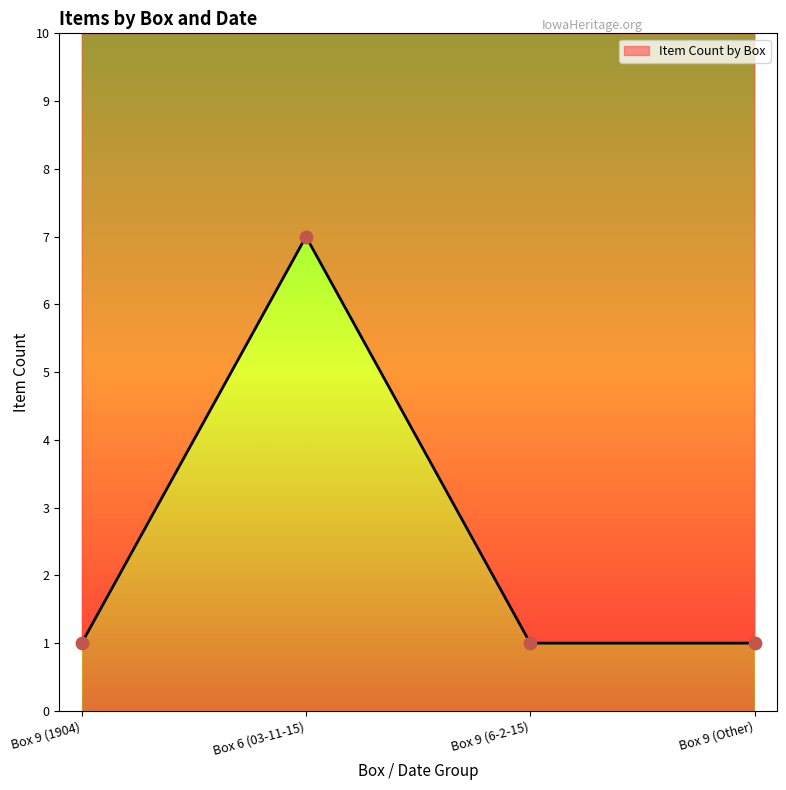

Between Box 9 (Other) and Box 6 (03-11-15), which is larger?

Box 6 (03-11-15)